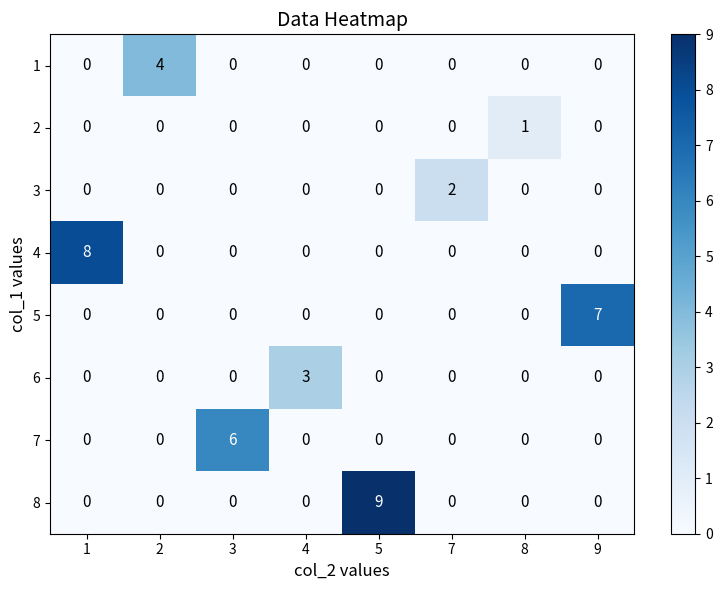

List the series in order of their peak value, lowest first.

row_1, row_2, row_5, row_0, row_6, row_4, row_3, row_7